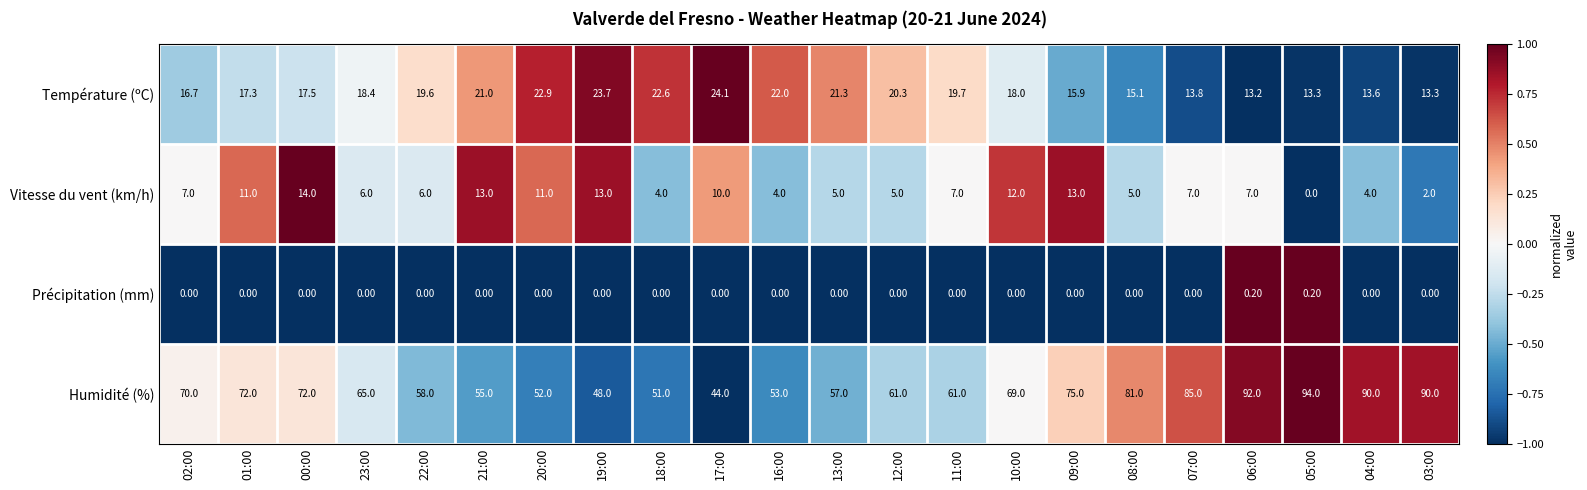

What is the difference between the Humidité (%) values at 20:00 and 00:00?

20.0